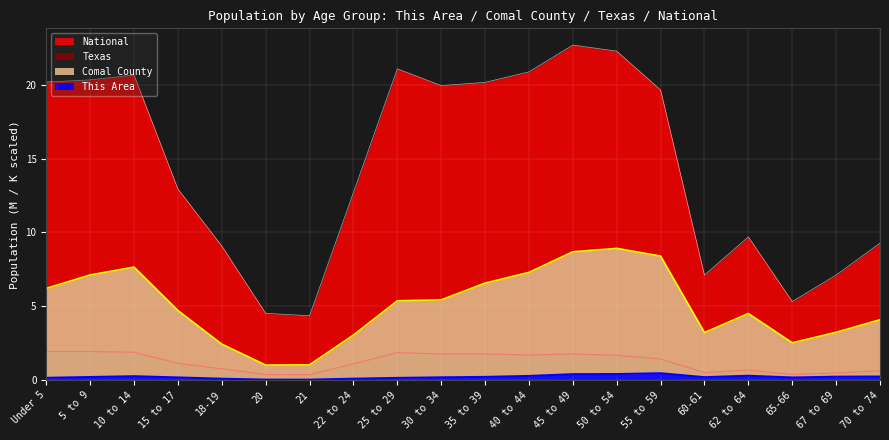

What is the maximum value shown in the chart?

22.7